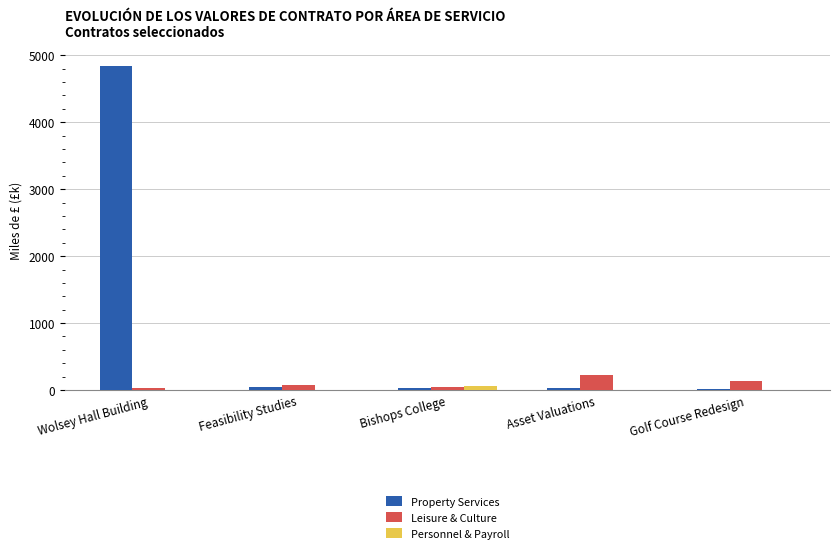

Which label corresponds to the largest value in the chart?

Wolsey Hall Building